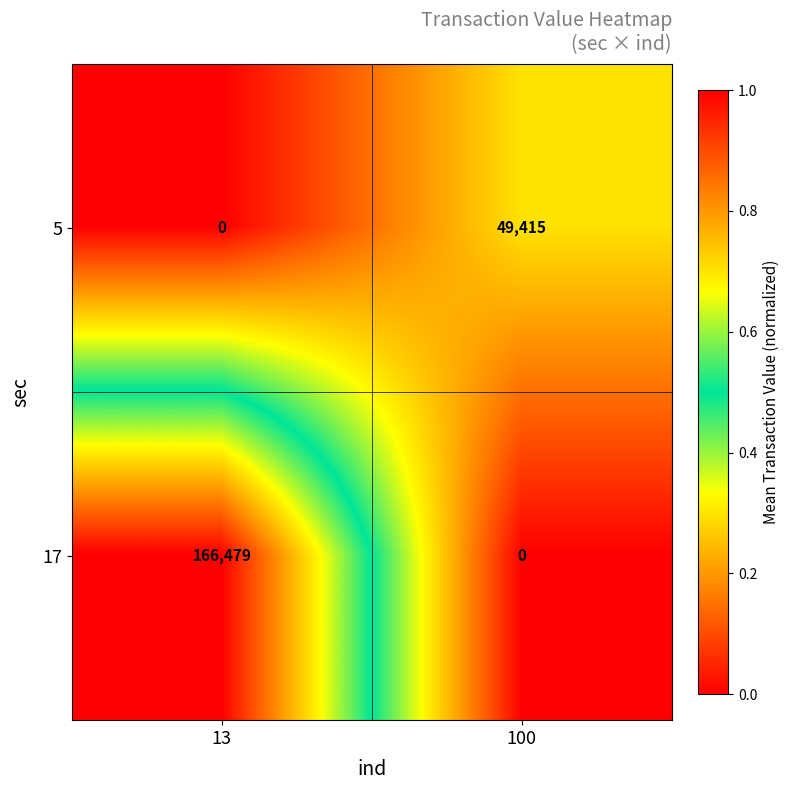

Reading right to left, extract all data points from this chart.

5: 49415	0
17: 0	166479